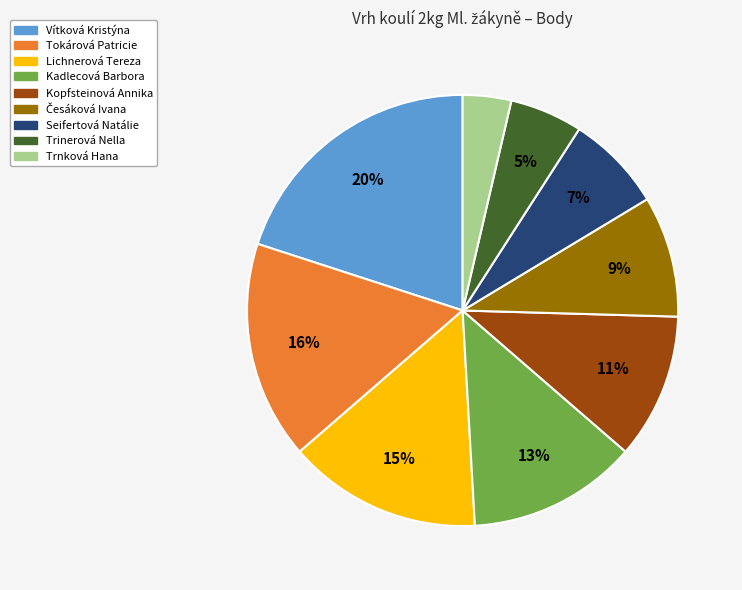

Is it true that Trinerová Nella is 18% of the pie?

False